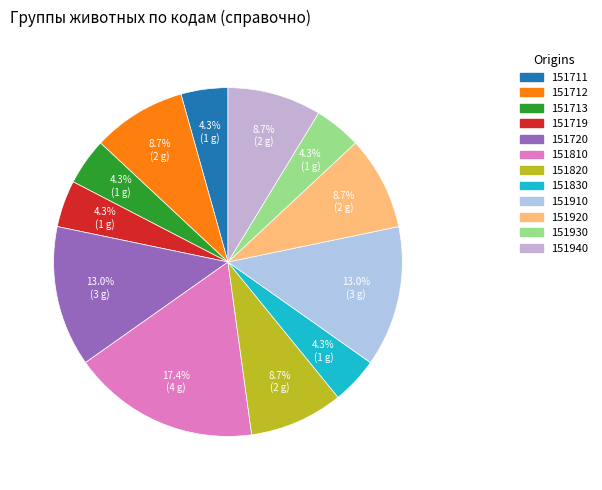

To the nearest percent, what is the difference between the largest and smallest slice percentages?

13%